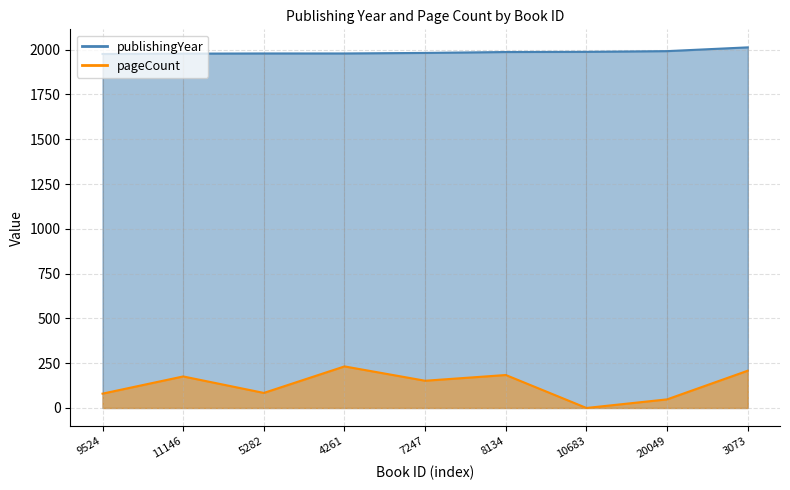

What is the sum of all pageCount values?

1164